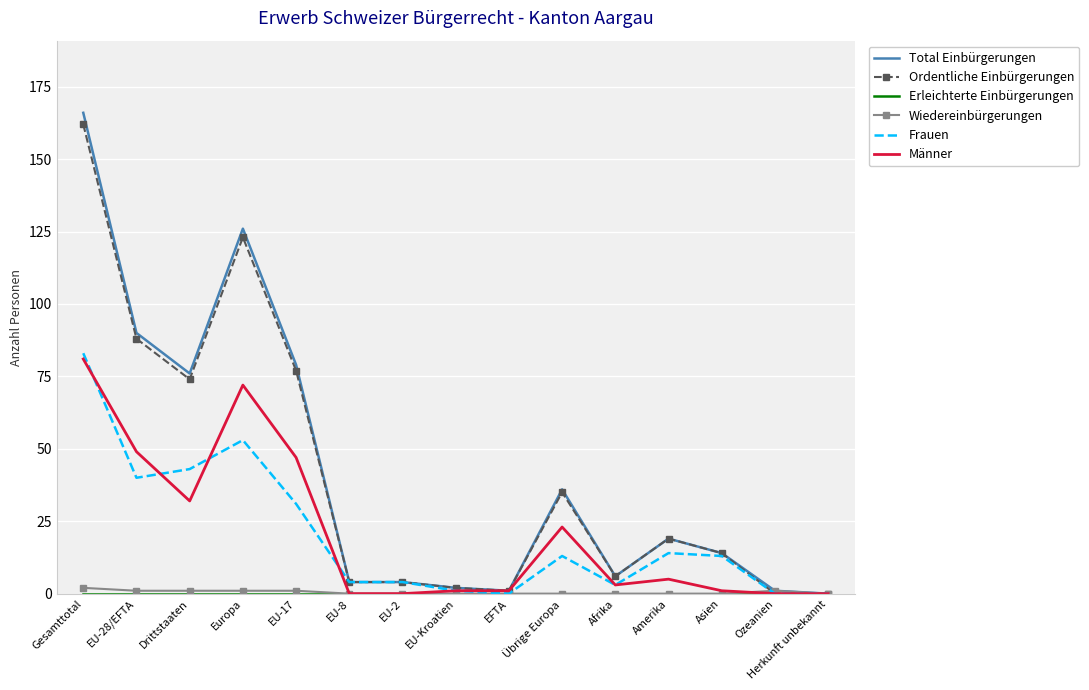

True or false: Total Einbürgerungen has a value of 13 at Amerika.

False